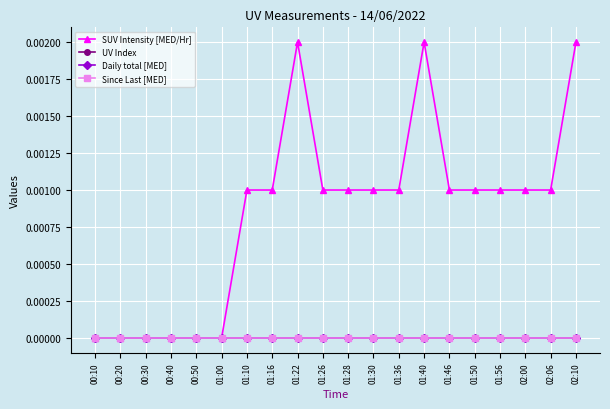

True or false: UV Index and Since Last [MED] cross at least once.

False